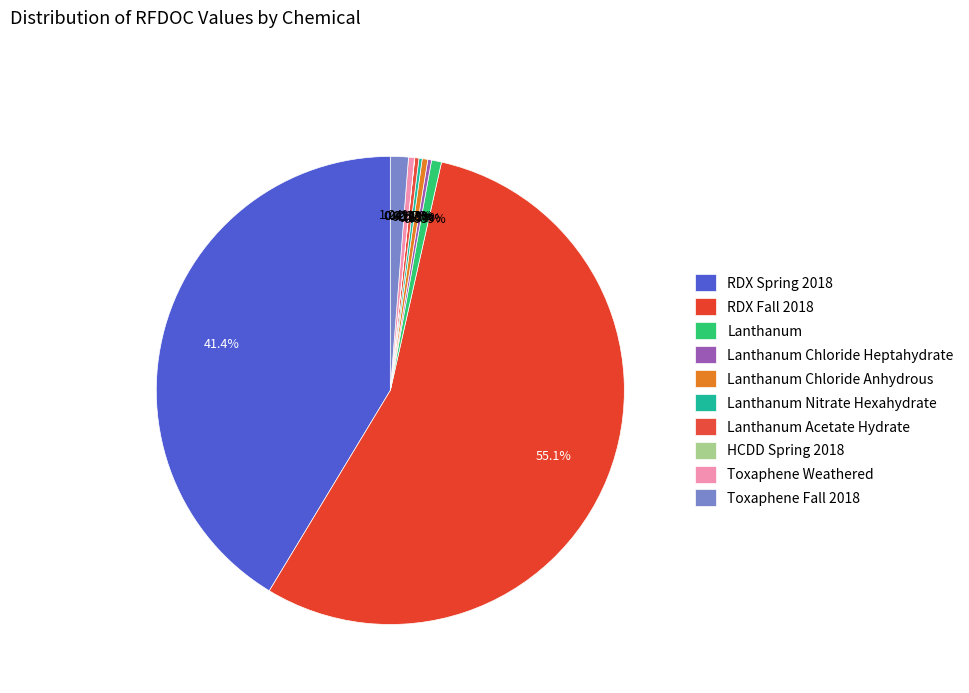

What percentage is NOT represented by Lanthanum Nitrate Hexahydrate?

99.8%